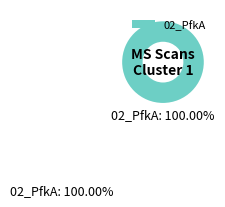

Rank the categories by value from highest to lowest.

02_PfkA